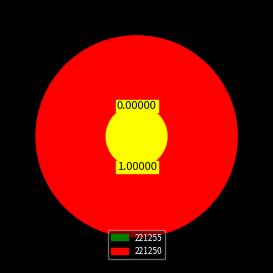

To the nearest percent, what percentage of the pie is 221250?

100%